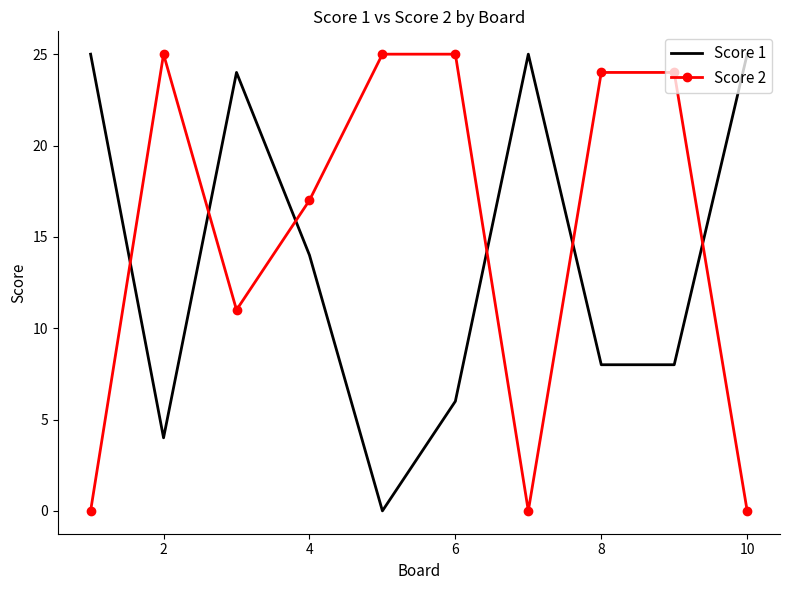

What is the difference between the maximum and minimum values in the Score 2 series?

25